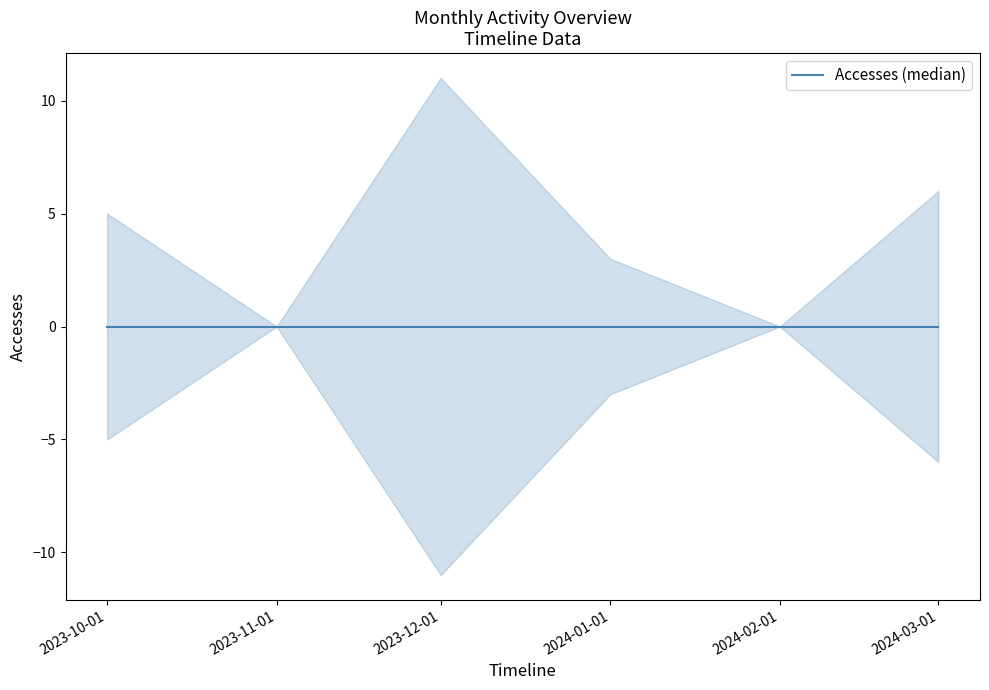

At how many categories does at least one series exceed 9?

1